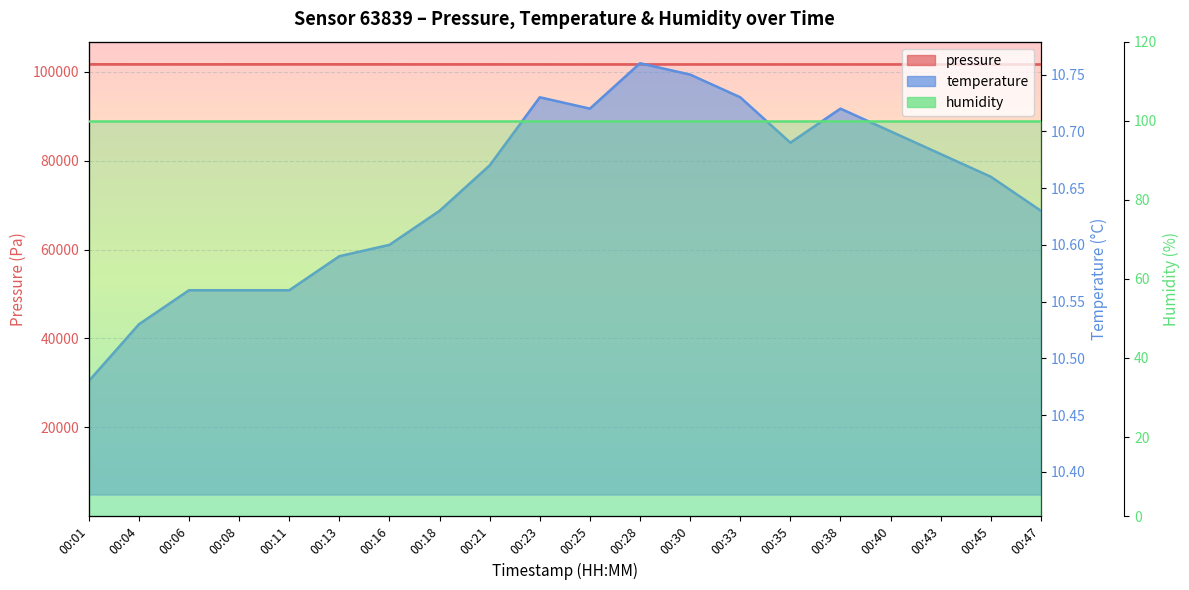

What is the highest value of the pressure series?

101740.0